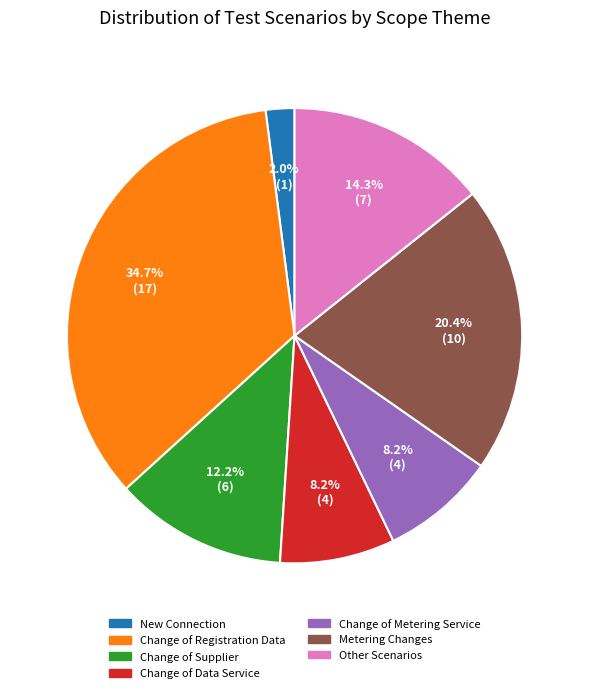

What is the smallest slice in the pie chart?

New Connection